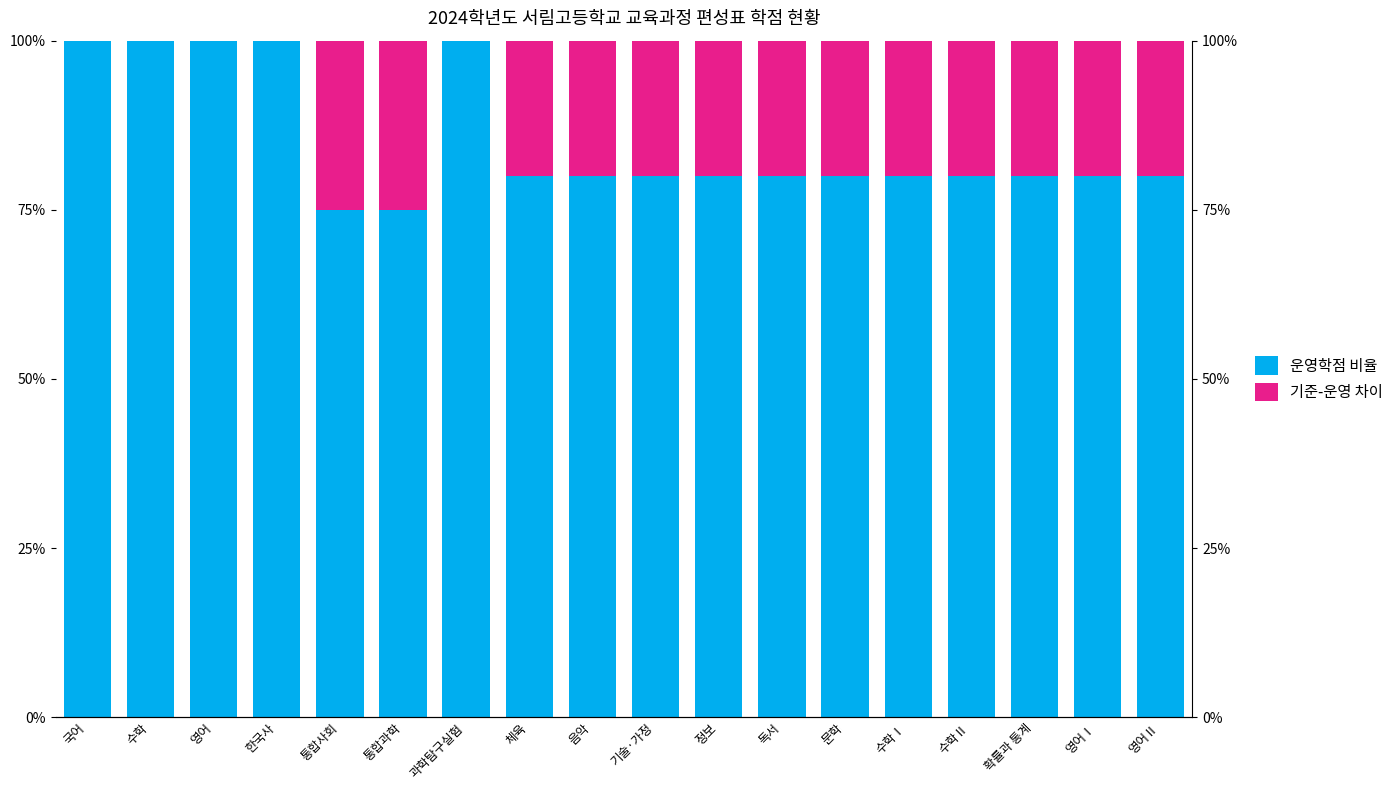

What are all the series names shown in the legend?

운영학점 비율, 기준-운영 차이